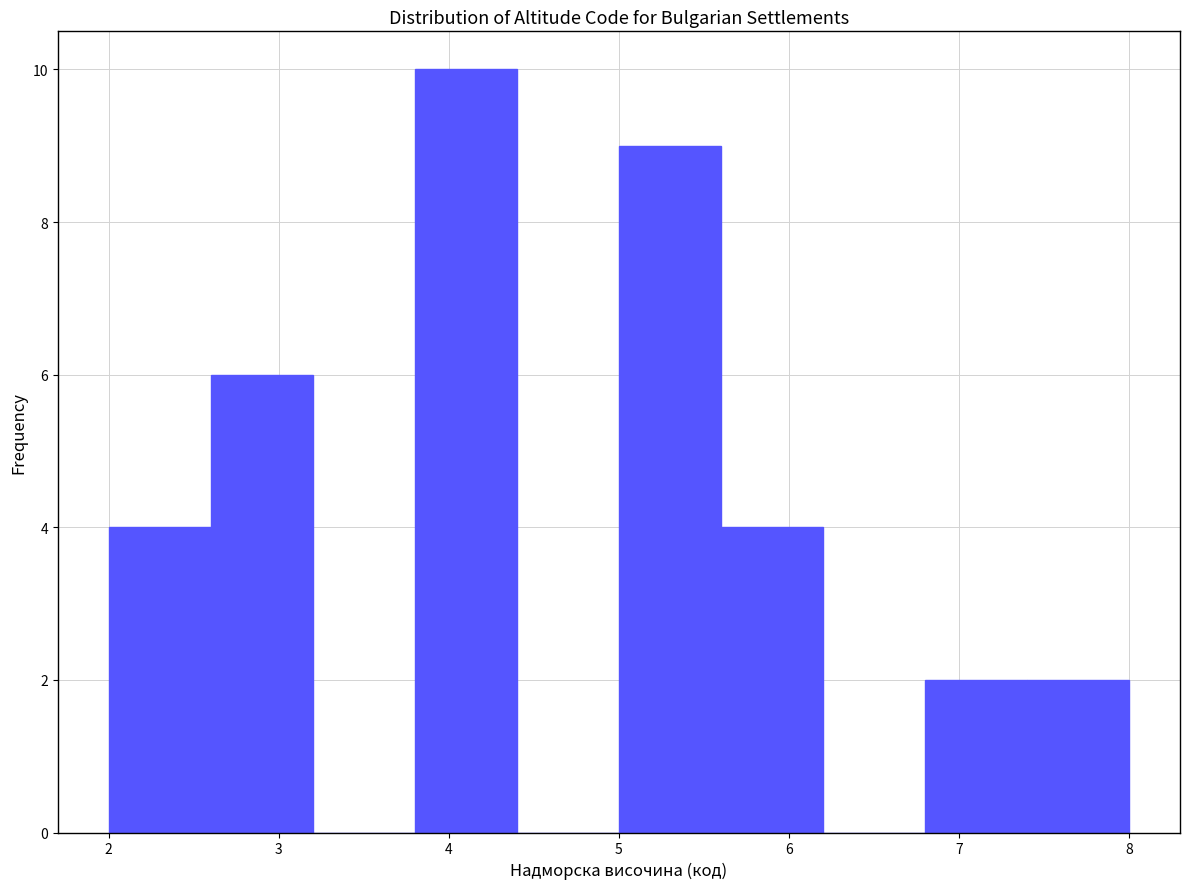

Reading left to right, list every bar in this chart as the range it spans on the x-axis followed by its height. The values are not printed on the chart, so give them approximately, as read against the axis.

2.0 to 2.6: 4
2.6 to 3.2: 6
3.2 to 3.8: 0
3.8 to 4.4: 10
4.4 to 5.0: 0
5.0 to 5.6: 9
5.6 to 6.2: 4
6.2 to 6.8: 0
6.8 to 7.4: 2
7.4 to 8.0: 2